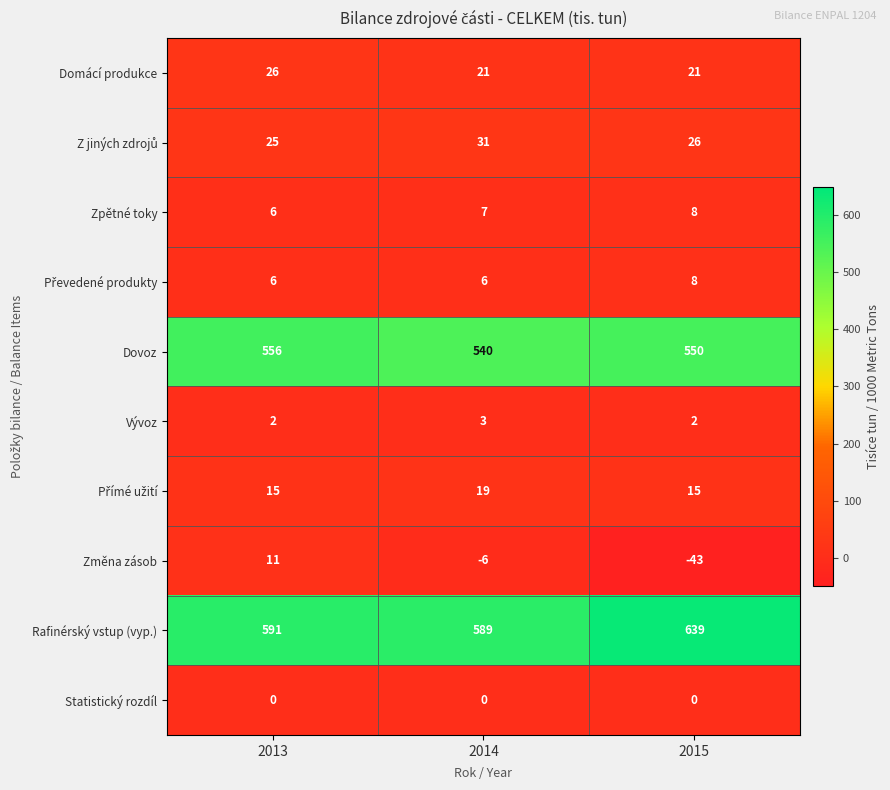

How many values in the Dovoz series are below 550?

1